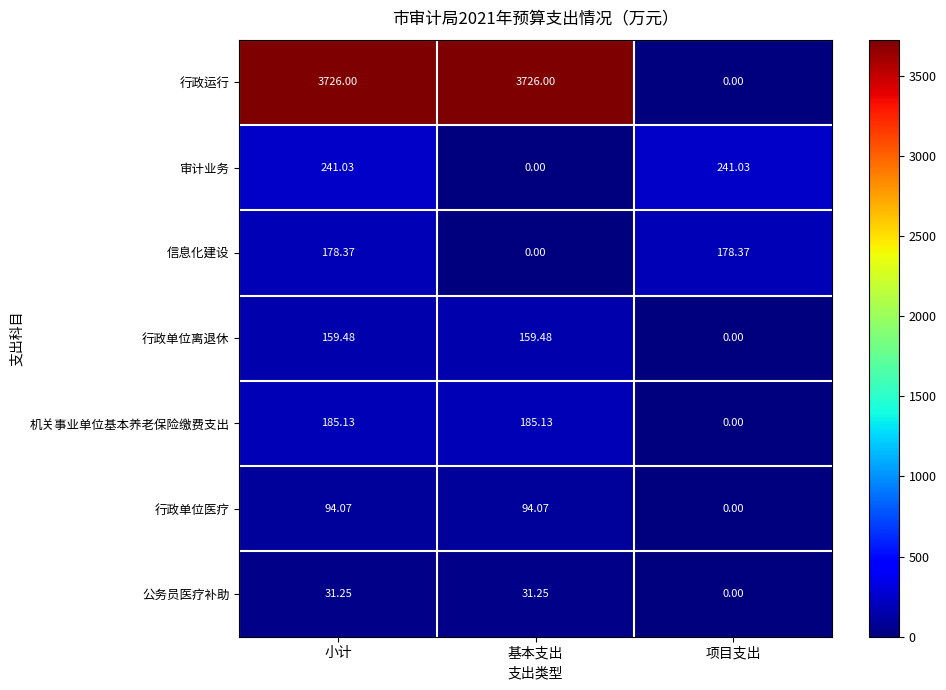

How many categories are shown in the chart?

3